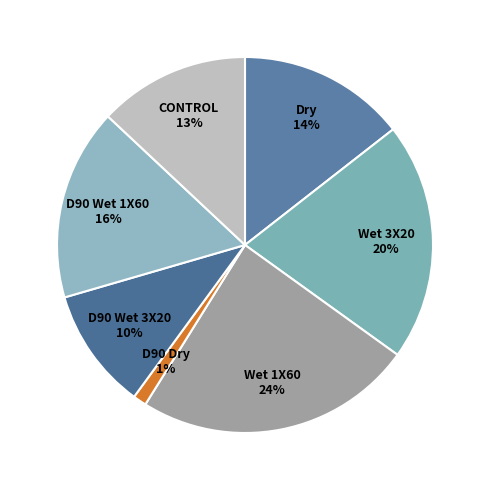

Between CONTROL and D90 Wet 1X60, which is larger?

D90 Wet 1X60